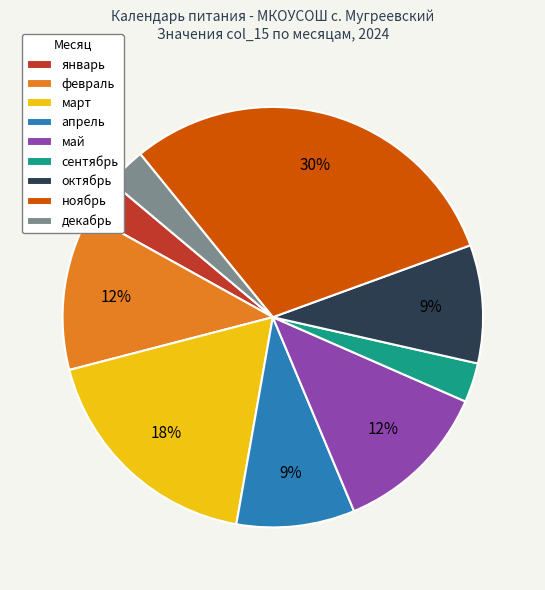

Does октябрь represent more than half of the total?

No